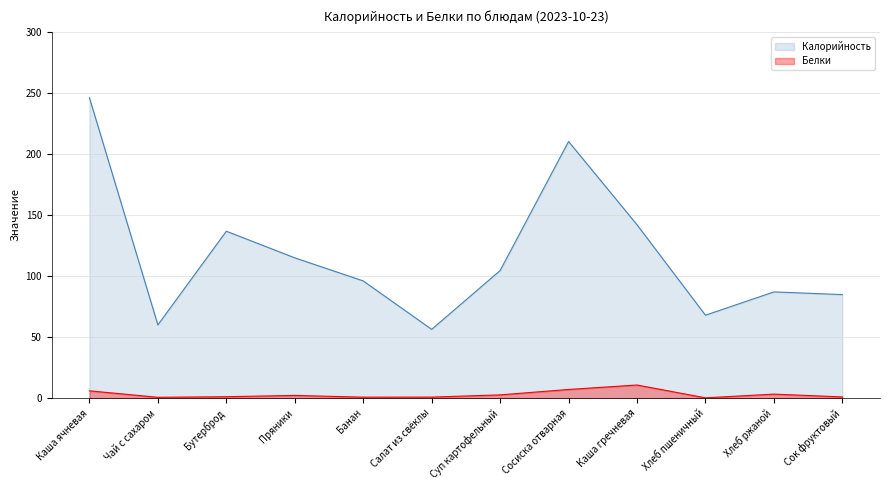

At which category does Калорийность reach its first local valley?

Чай с сахаром